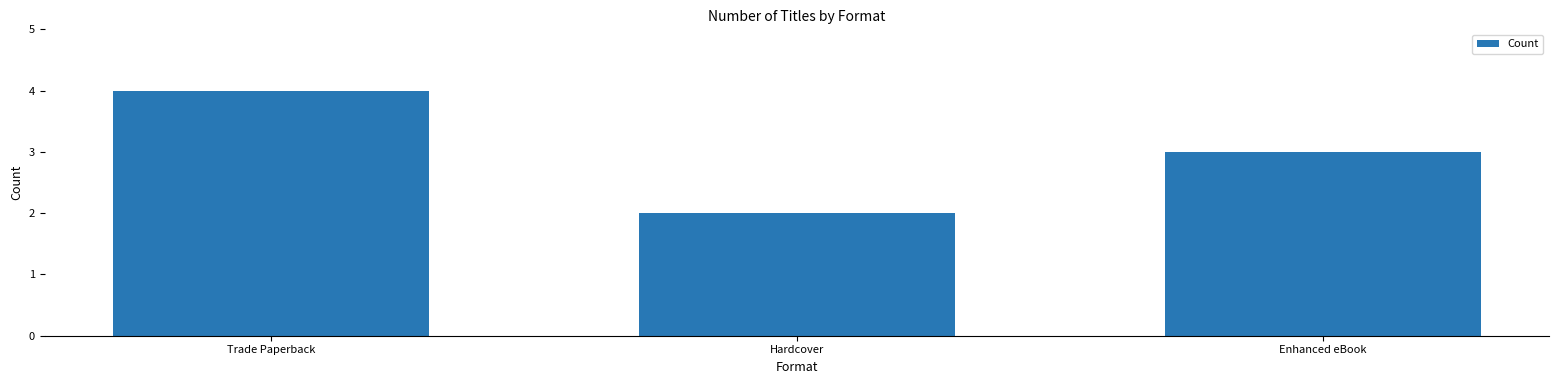

Count the values in the range 2 to 4.

3